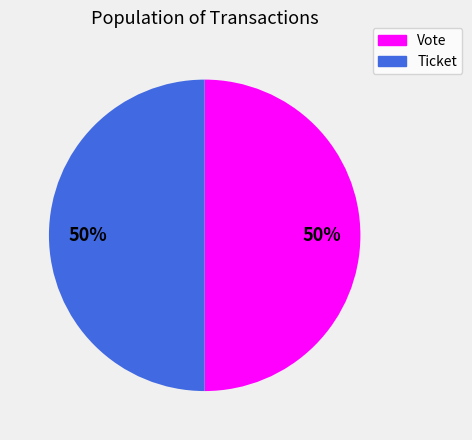

Do Vote and Ticket together represent more than half of the pie?

Yes